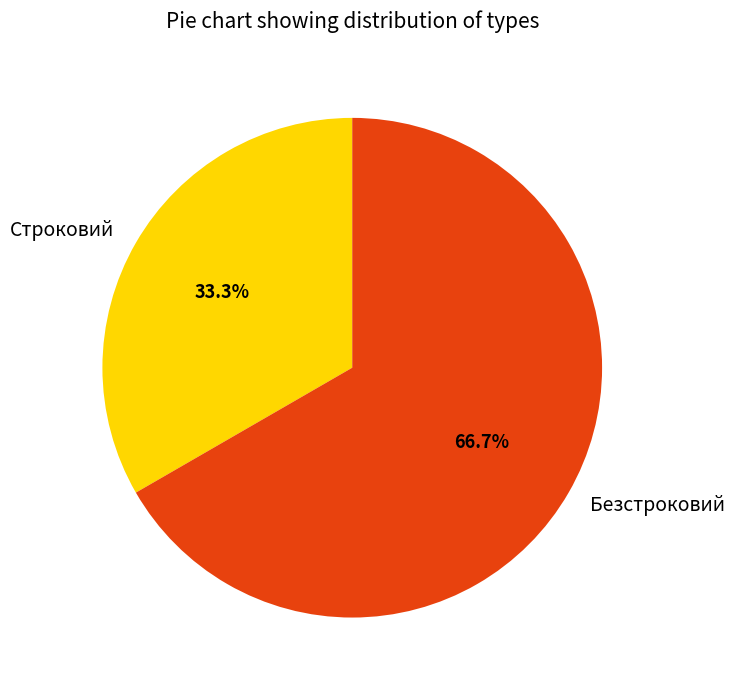

Between Безстроковий and Строковий, which is larger?

Безстроковий